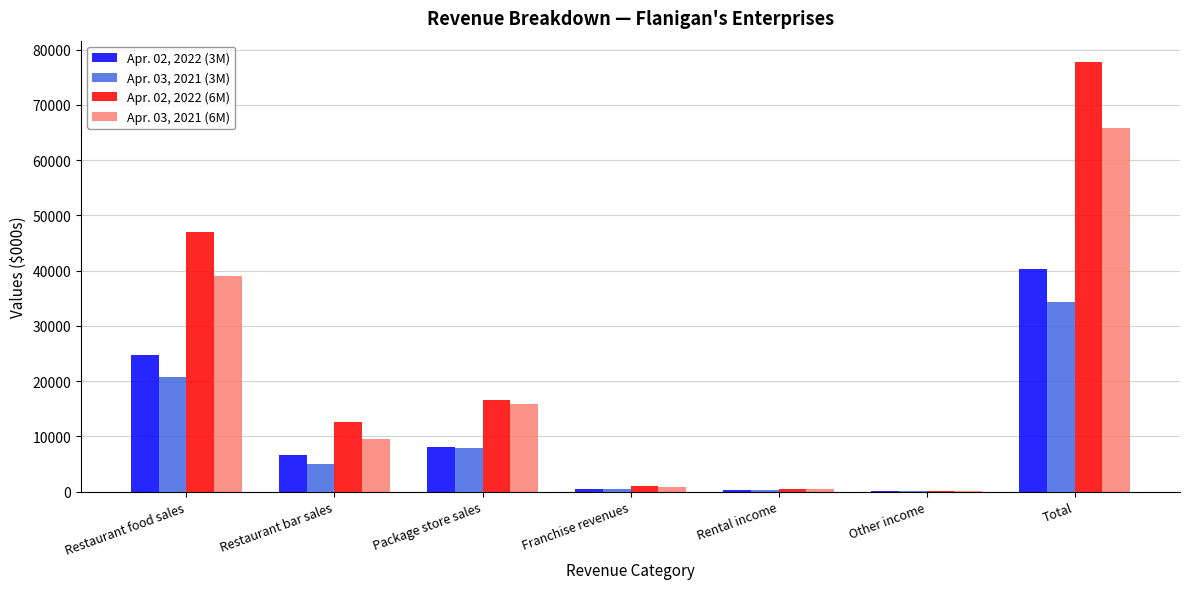

Is the value of Apr. 03, 2021 (3M) at Restaurant food sales greater than the value of Apr. 03, 2021 (6M) at Package store sales?

Yes